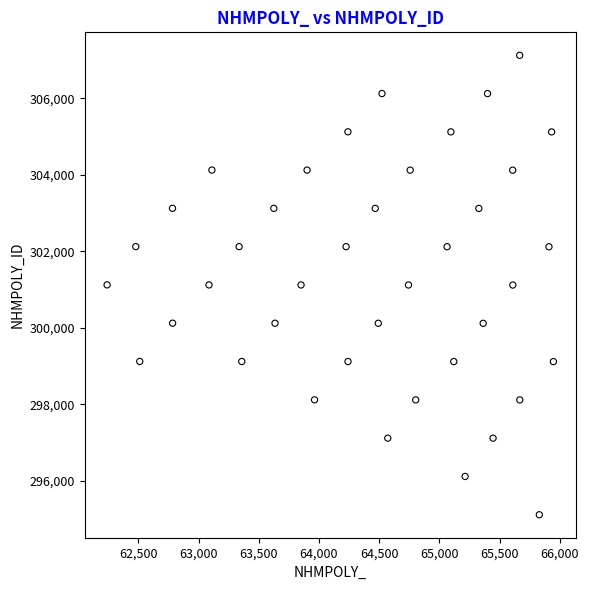

What is the range of X values (max minus min)?

3705